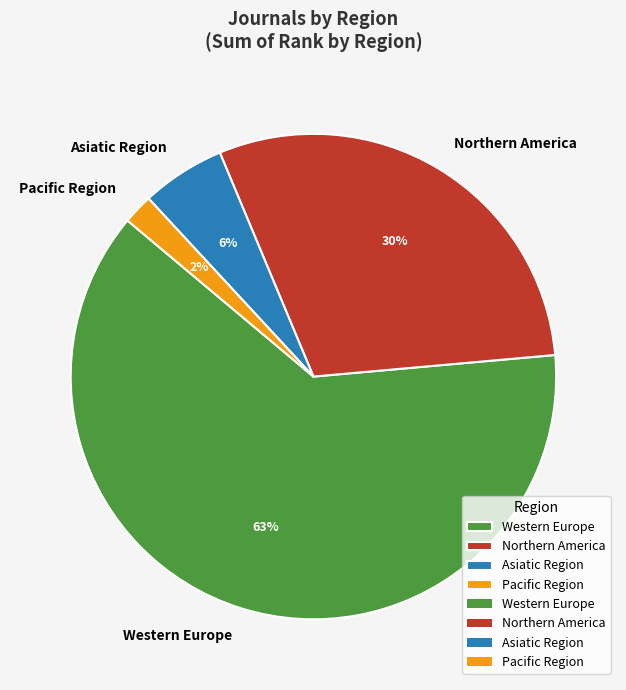

Which slice is the smallest?

Pacific Region